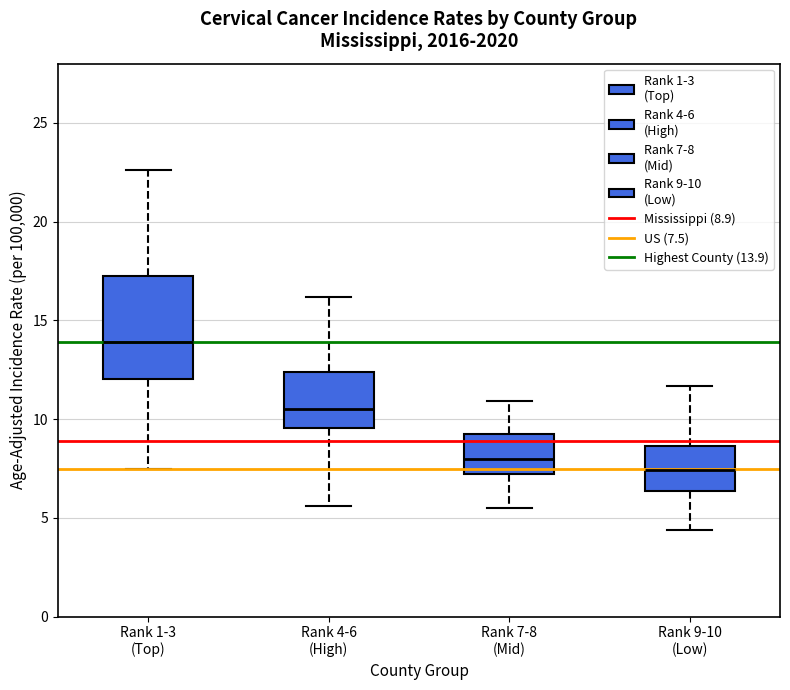

Which box is the tallest, from its lower edge to its upper edge?

Rank 1-3 (Top)